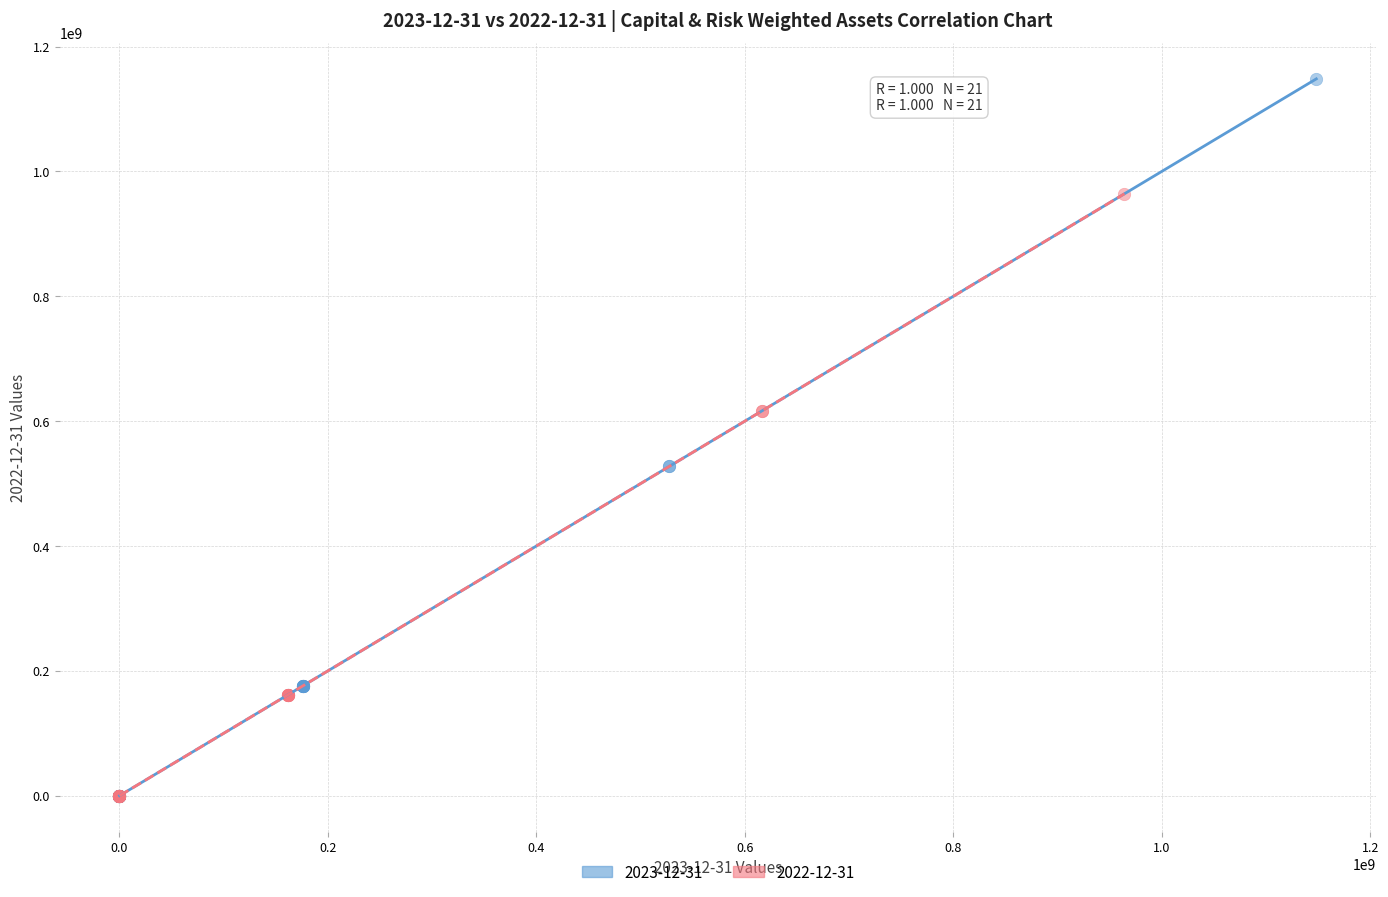

Which series has the widest spread of Y values?

2023-12-31